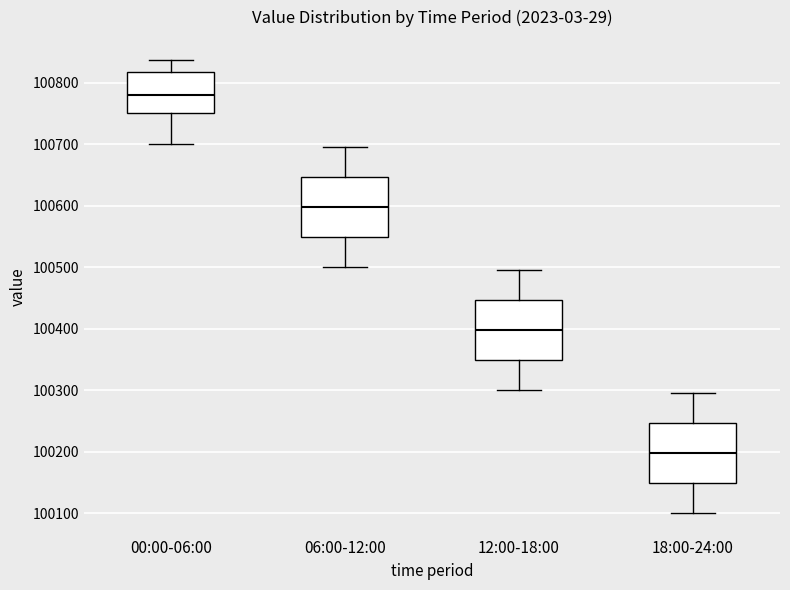

Which box has the lowest median line?

18:00-24:00